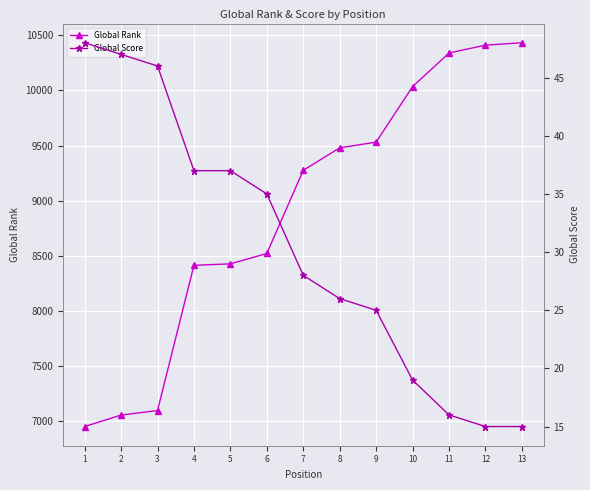

At which label does Global Score reach its minimum?

12